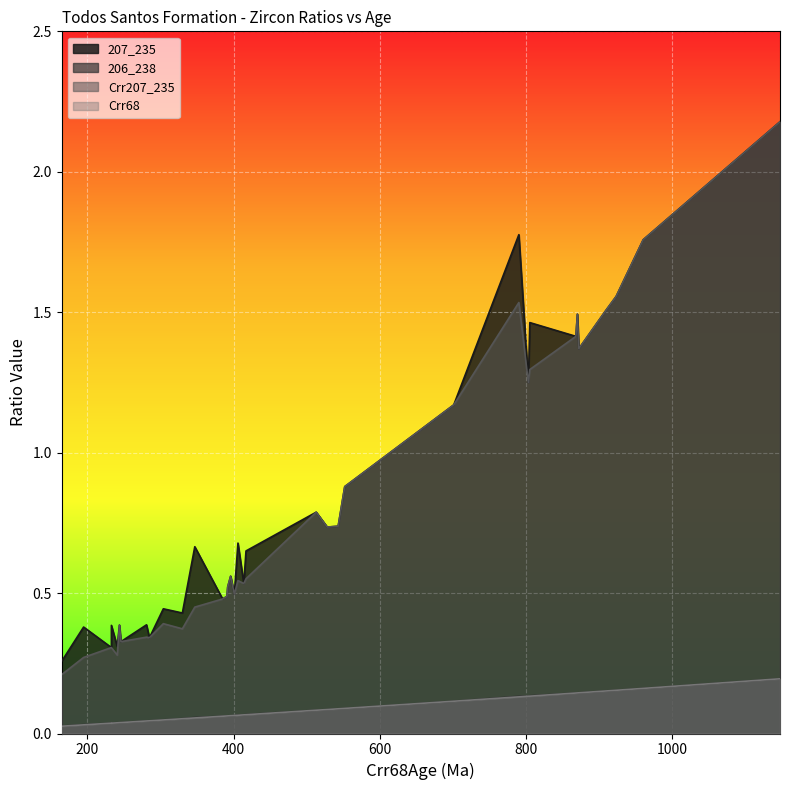

What is the difference between the maximum and minimum values in the Crr68 series?

0.2